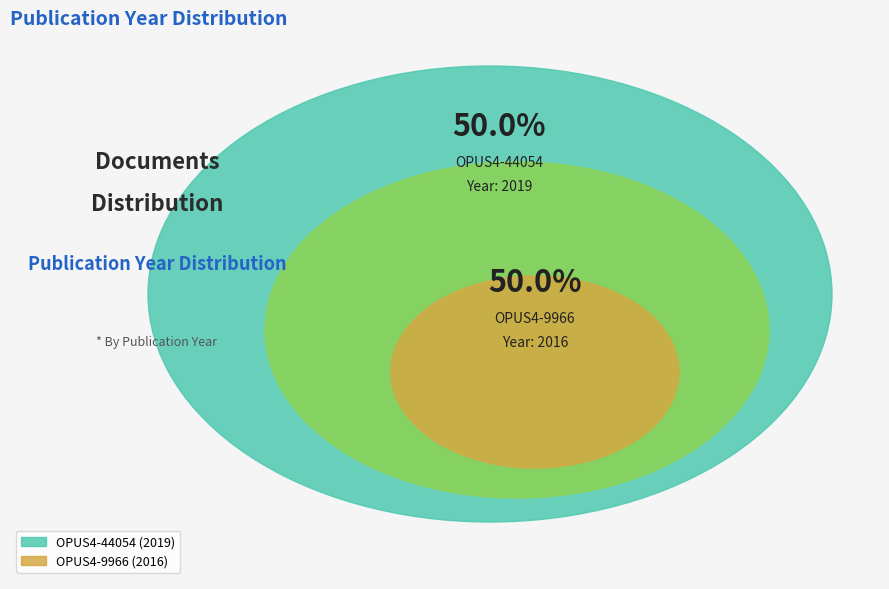

What percentage is the OPUS4-44054 slice, to the nearest percent?

50%